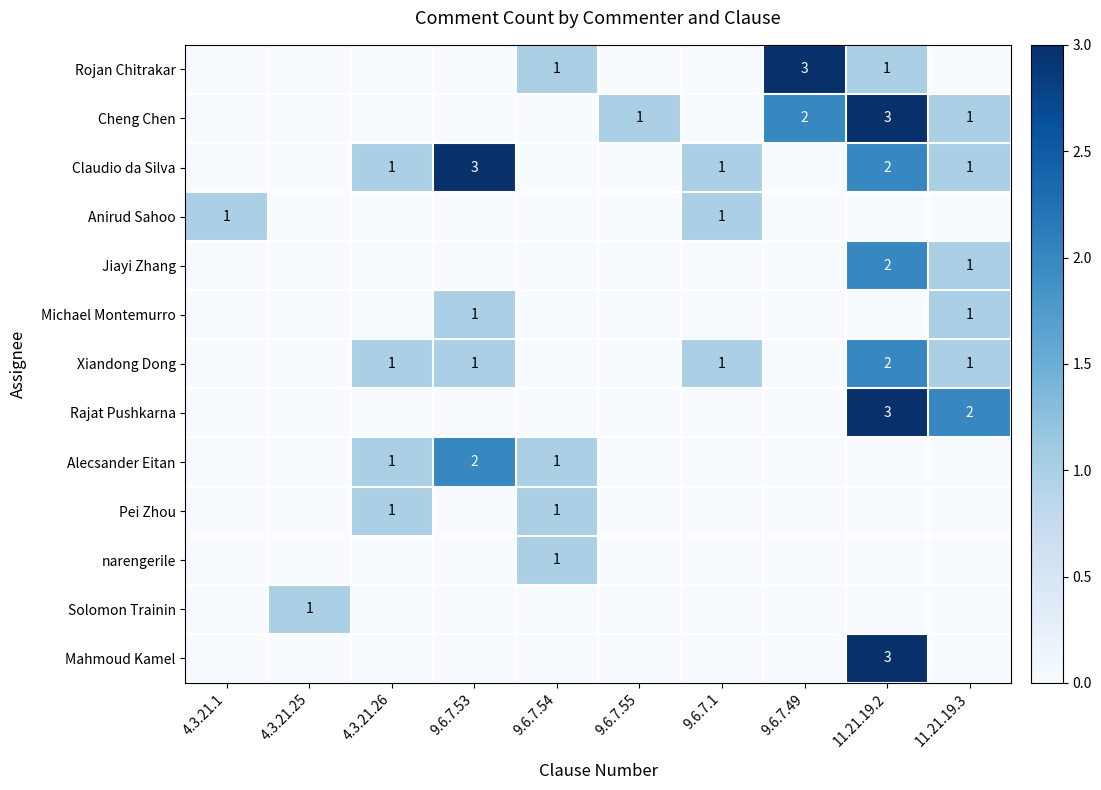

Is the value of Mahmoud Kamel at 11.21.19.2 greater than the value of Claudio da Silva at 11.21.19.2?

Yes